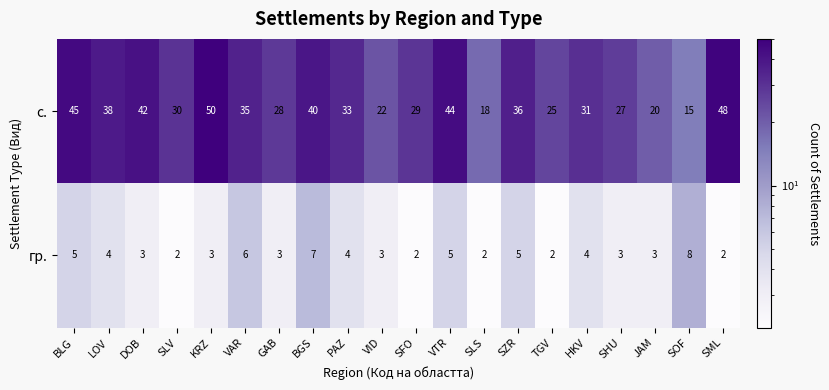

What is the maximum value shown in the chart?

50